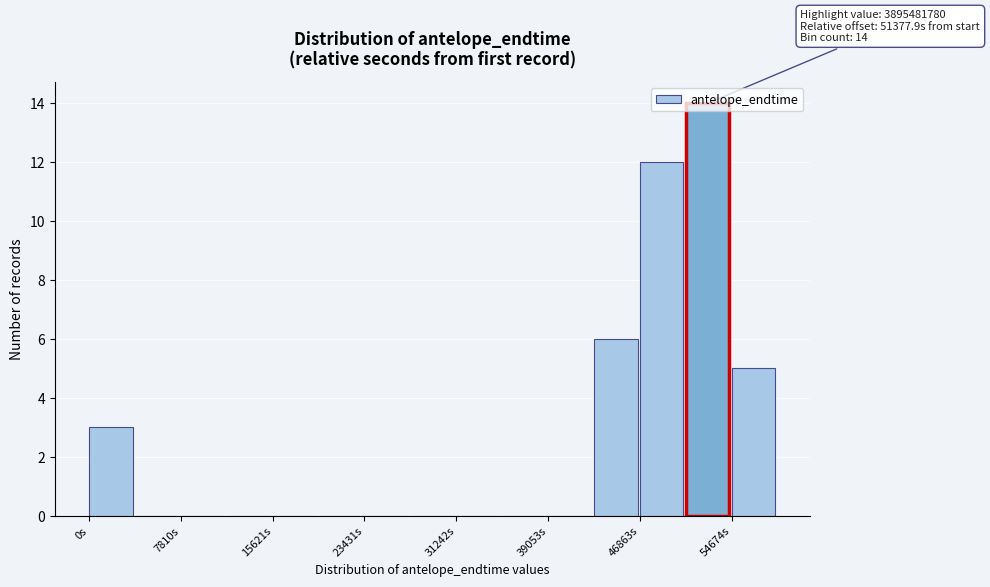

Read against the x-axis, roughly where is the centre of the tallest bar?

53000